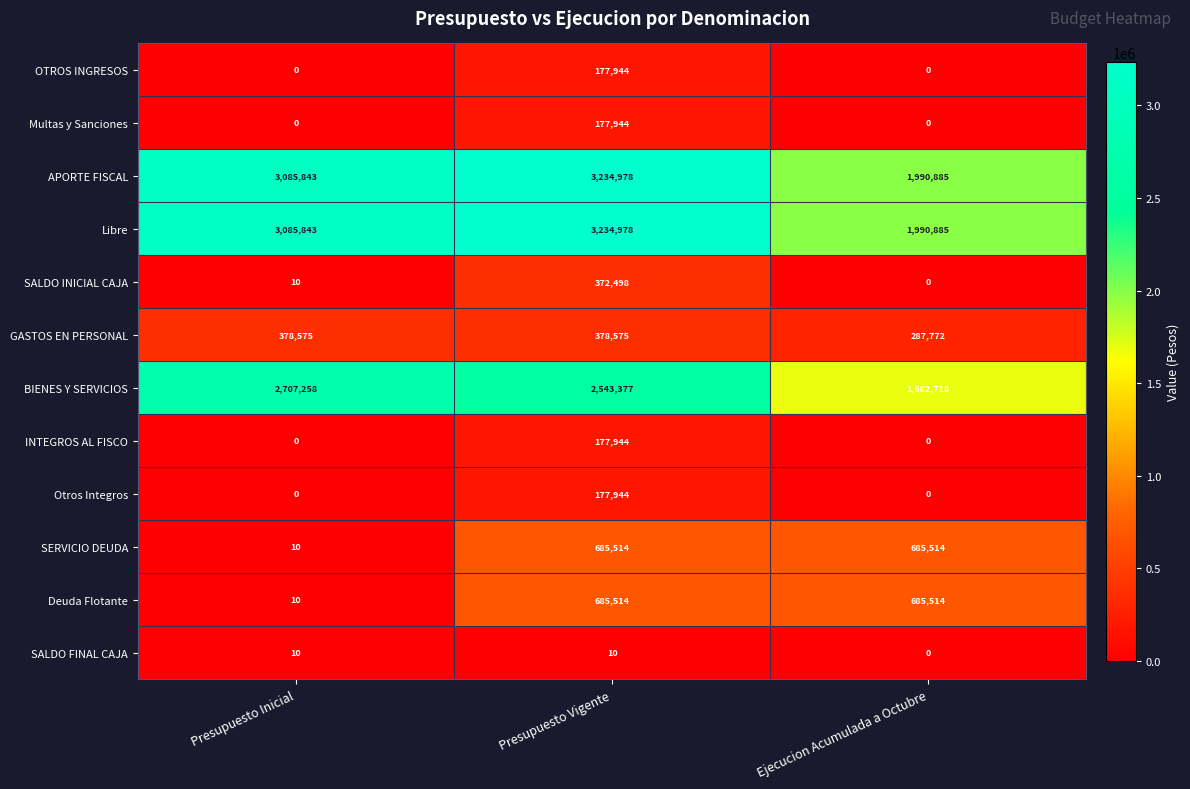

What is the difference between the highest and lowest values at Presupuesto Inicial?

3085843